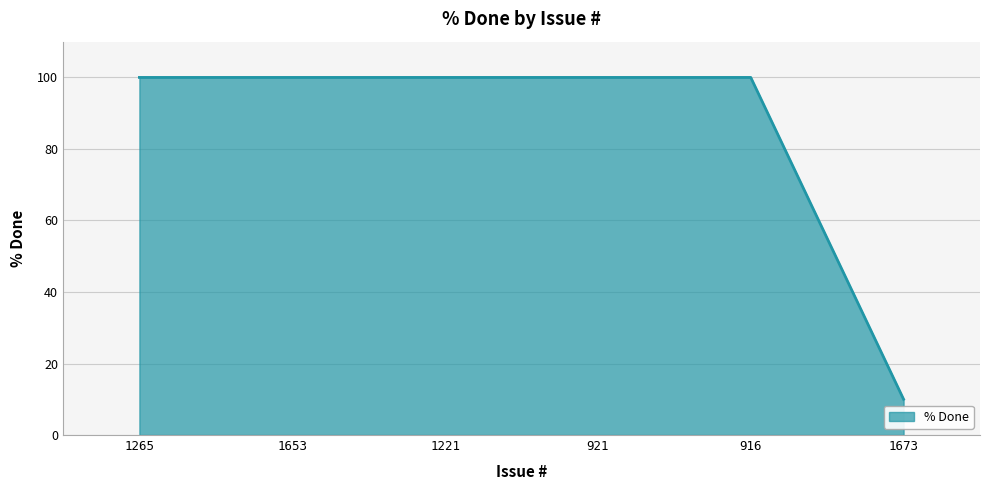

What position from the right is 1265?

6